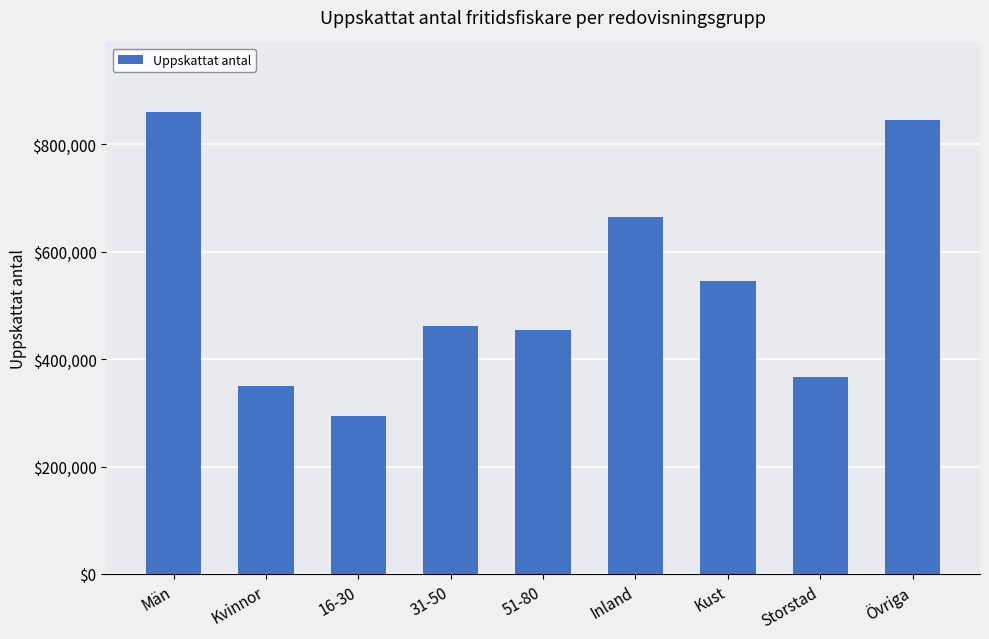

How many data points does each series have?

9